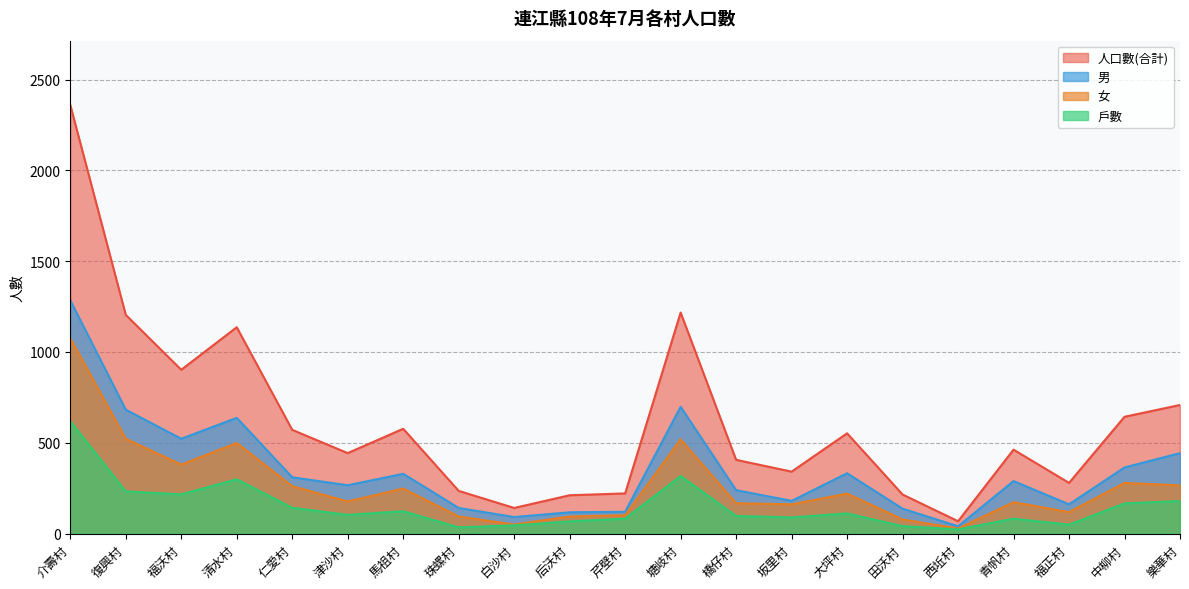

What value does the 男 series have at 樂華村?

443